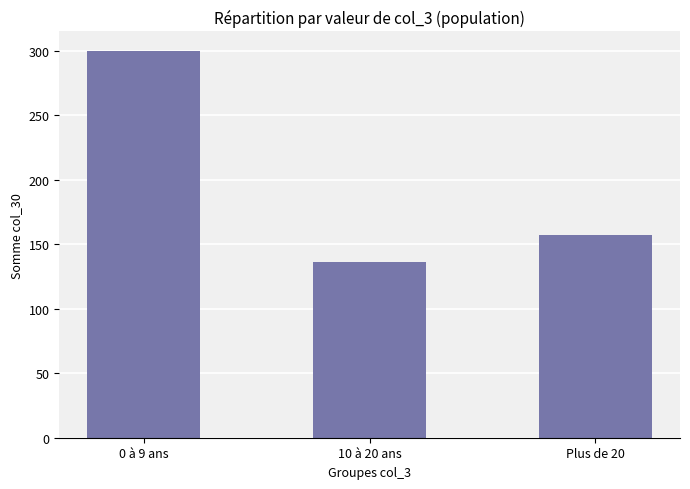

Where is the data nearest to the value 218?

Plus de 20